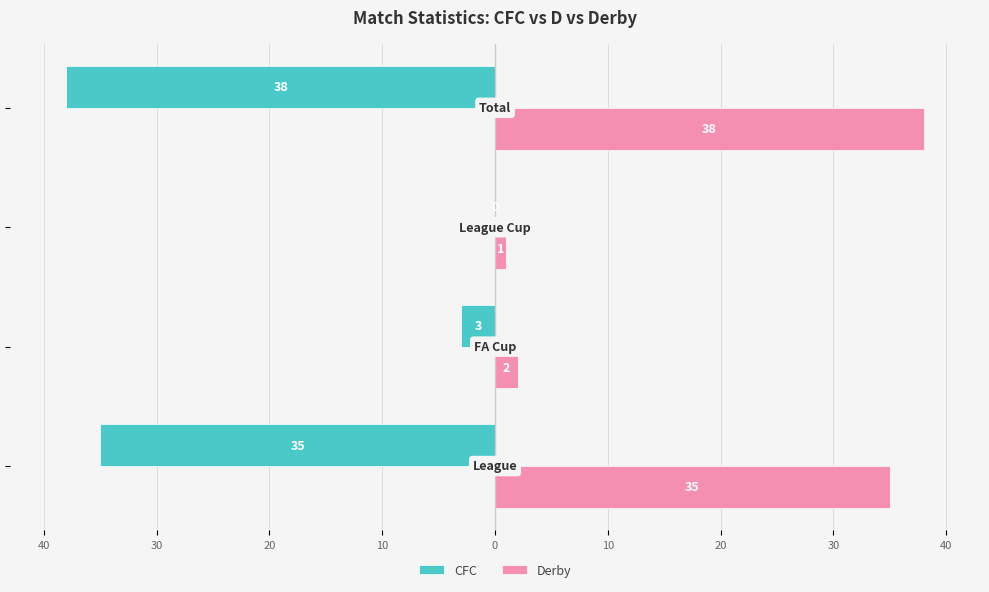

Reading left to right, transcribe all the data shown in this chart.

CFC: -35	-3	0	-38
Derby: 35	2	1	38